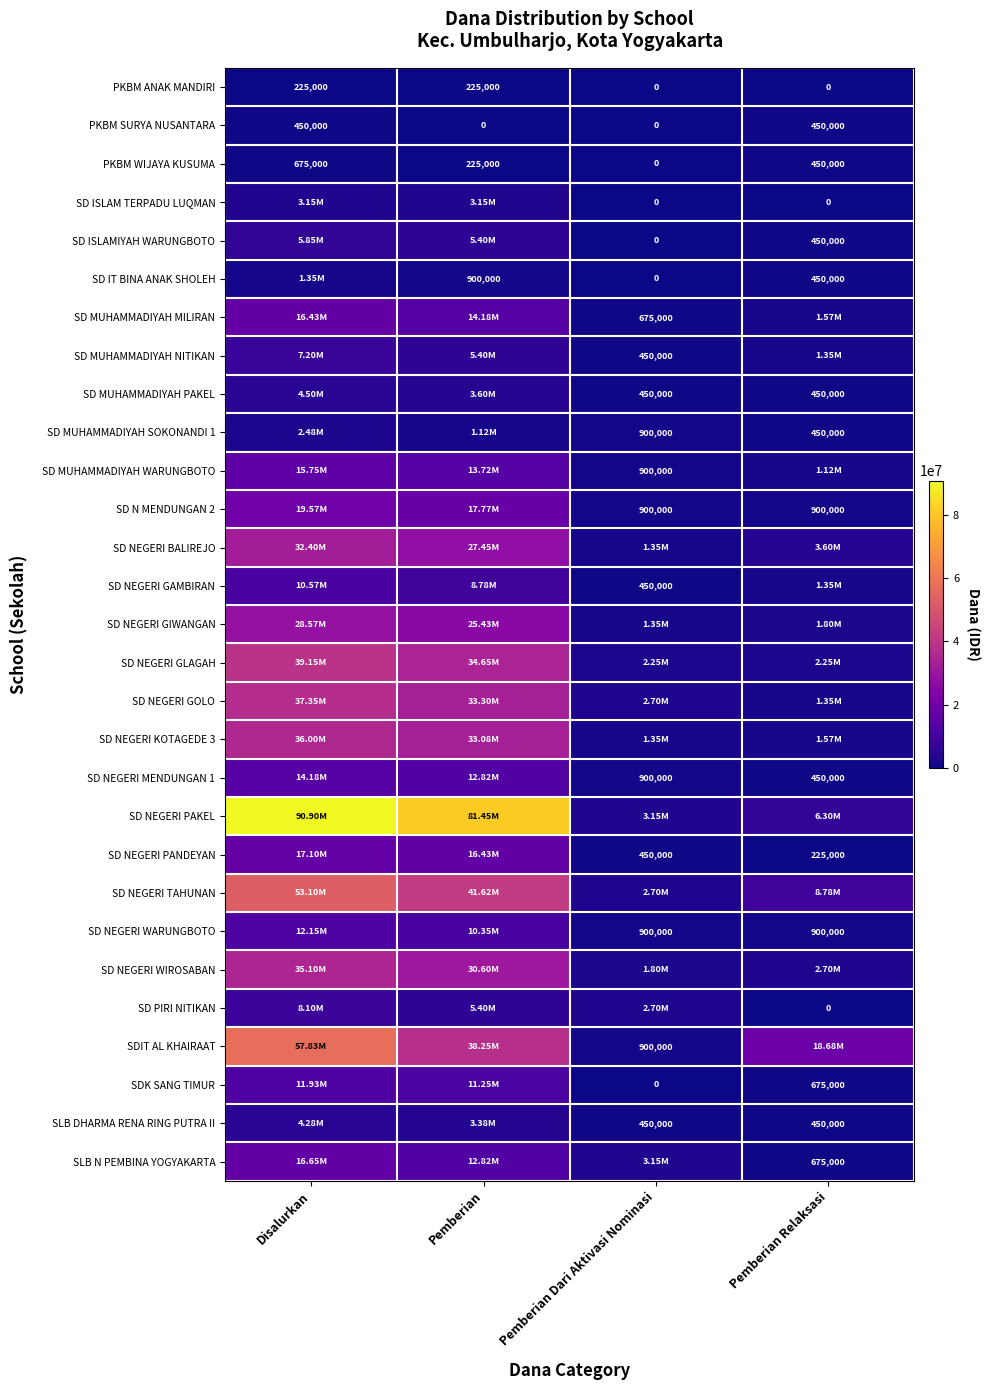

Which label corresponds to the largest value in the chart?

Disalurkan